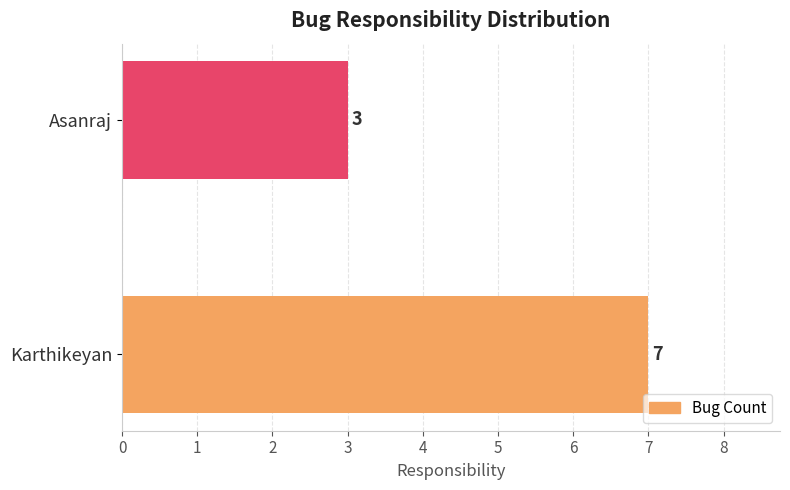

What is the average value?

5